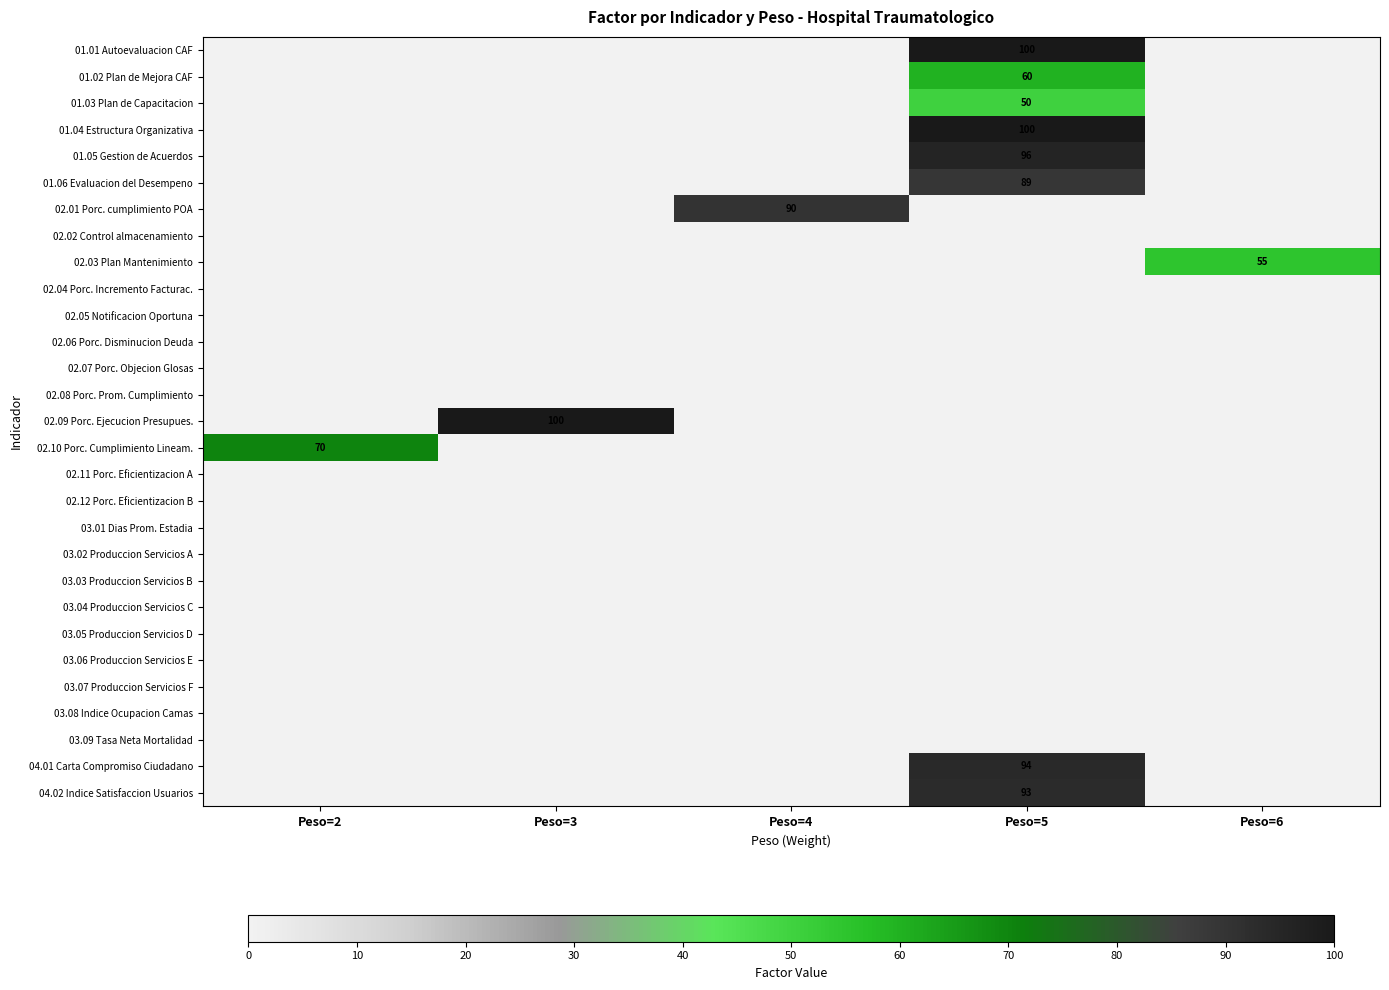

The 02.01 Porc. cumplimiento POA series shows 23 at Peso=4. True or false?

False